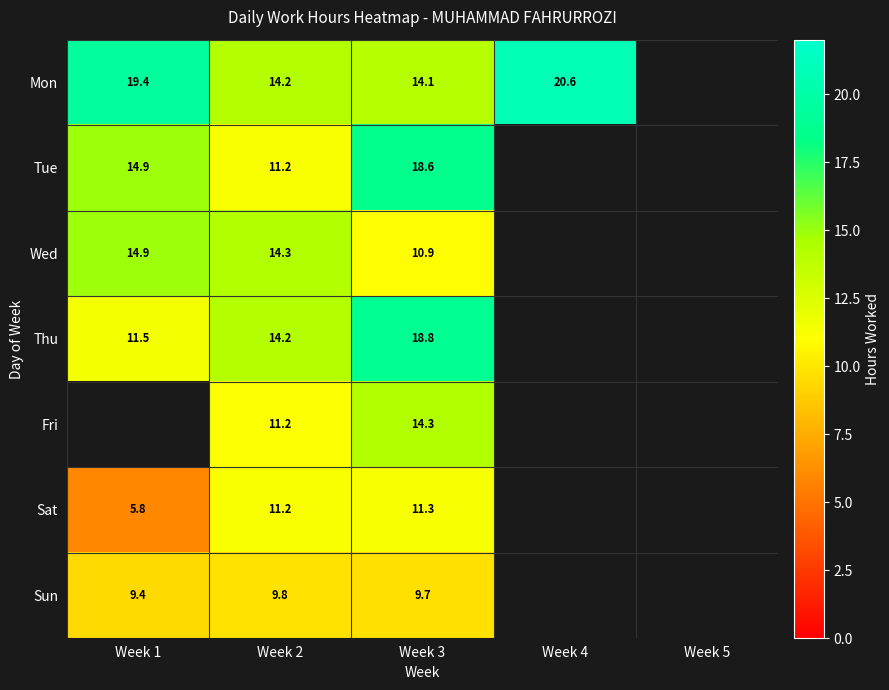

What is the total value across all series at Week 2?

86.1